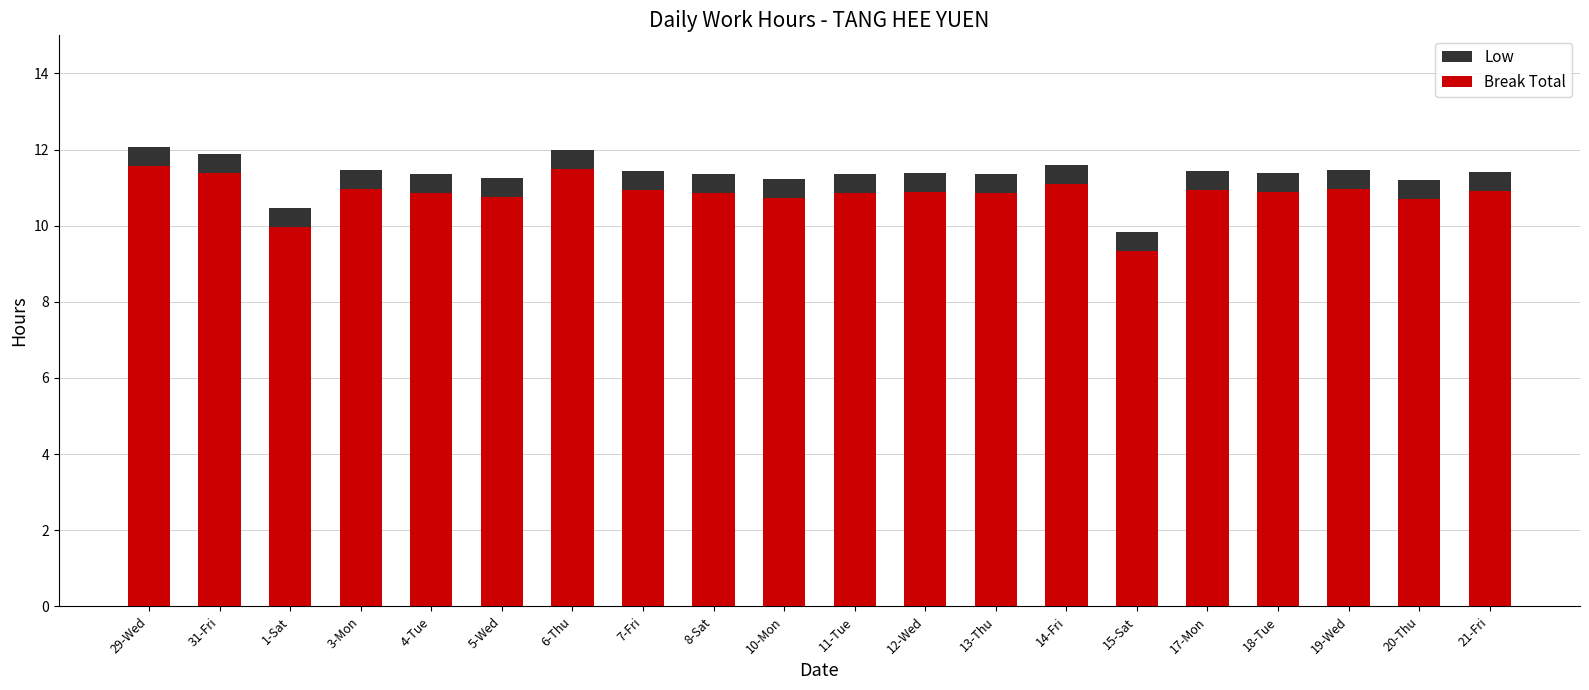

What is the difference between the highest and lowest values at 18-Tue?

0.5